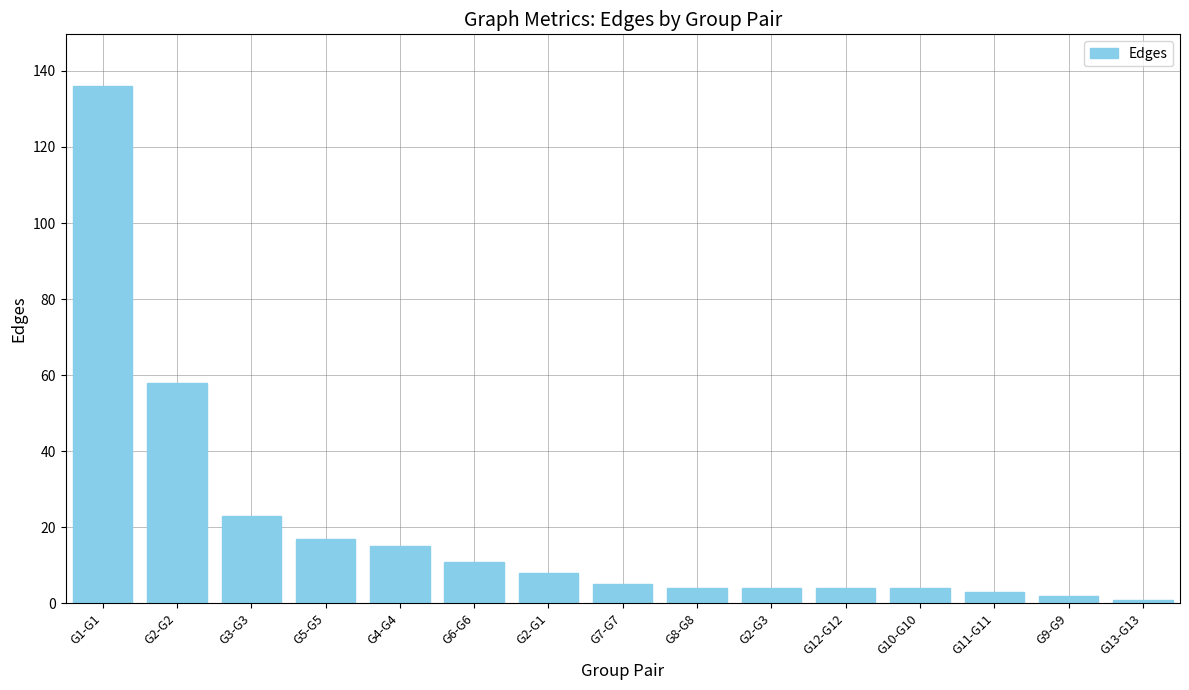

The chart shows a value of 13 at G2-G1. True or false?

False